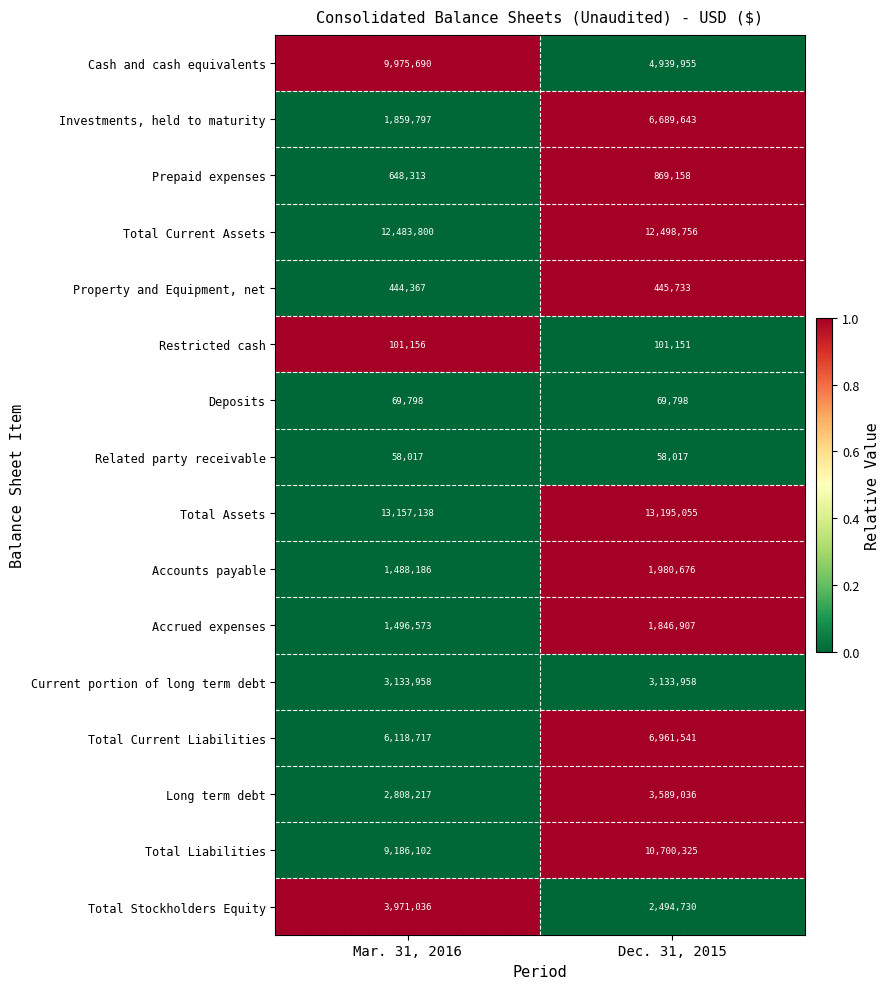

Is it true that Accounts payable equals 1488186 at Mar. 31, 2016?

True